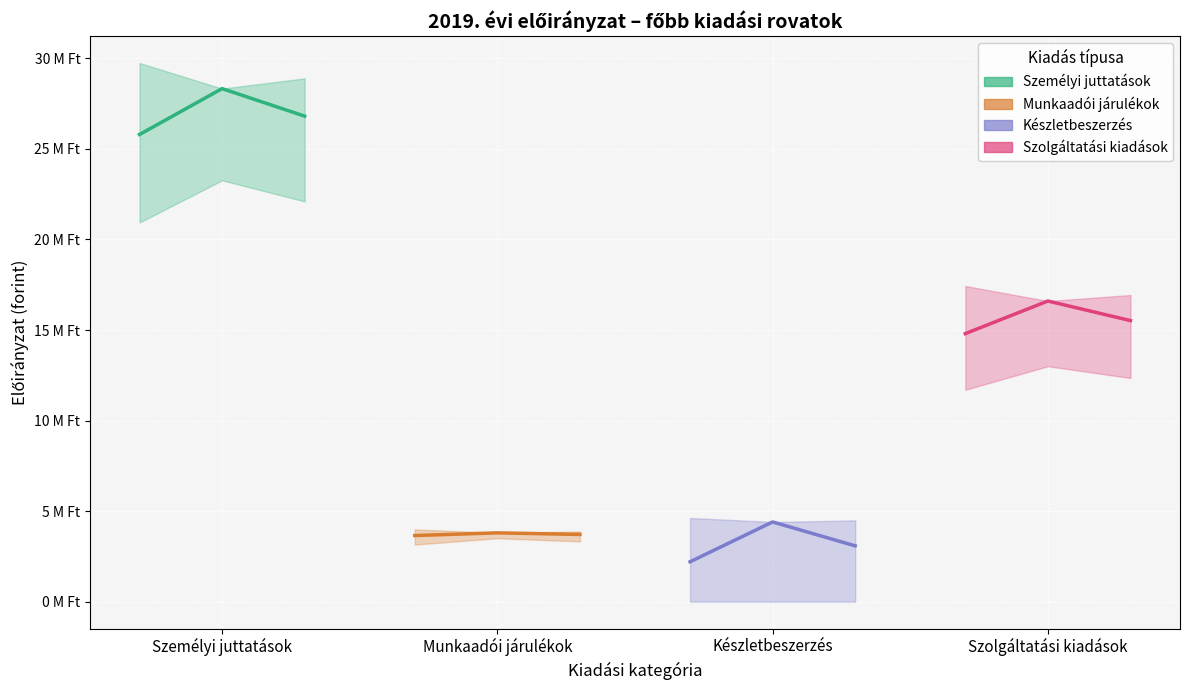

Read the Munkaadói járulékok value at Munkaadói járulékok.

3798113.0